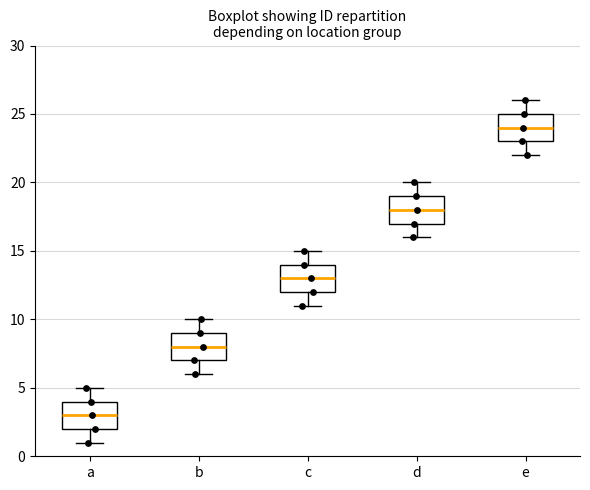

Which box has the highest median line?

e